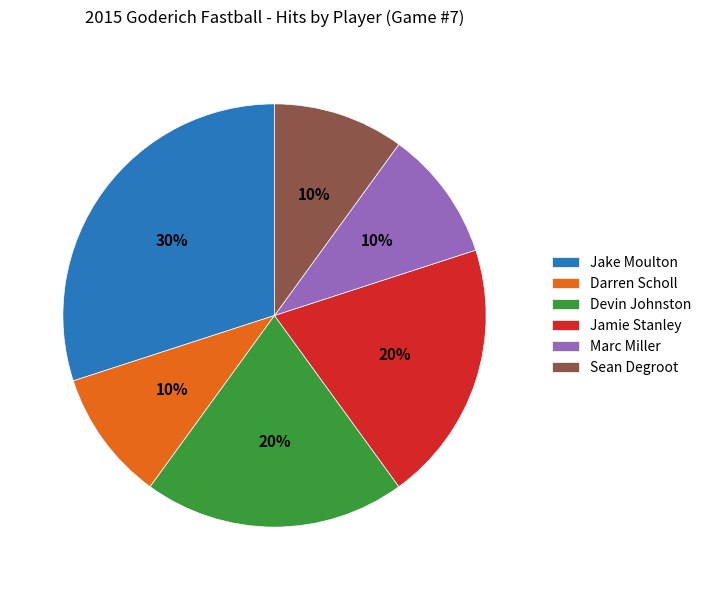

What is the largest slice in the pie chart?

Jake Moulton